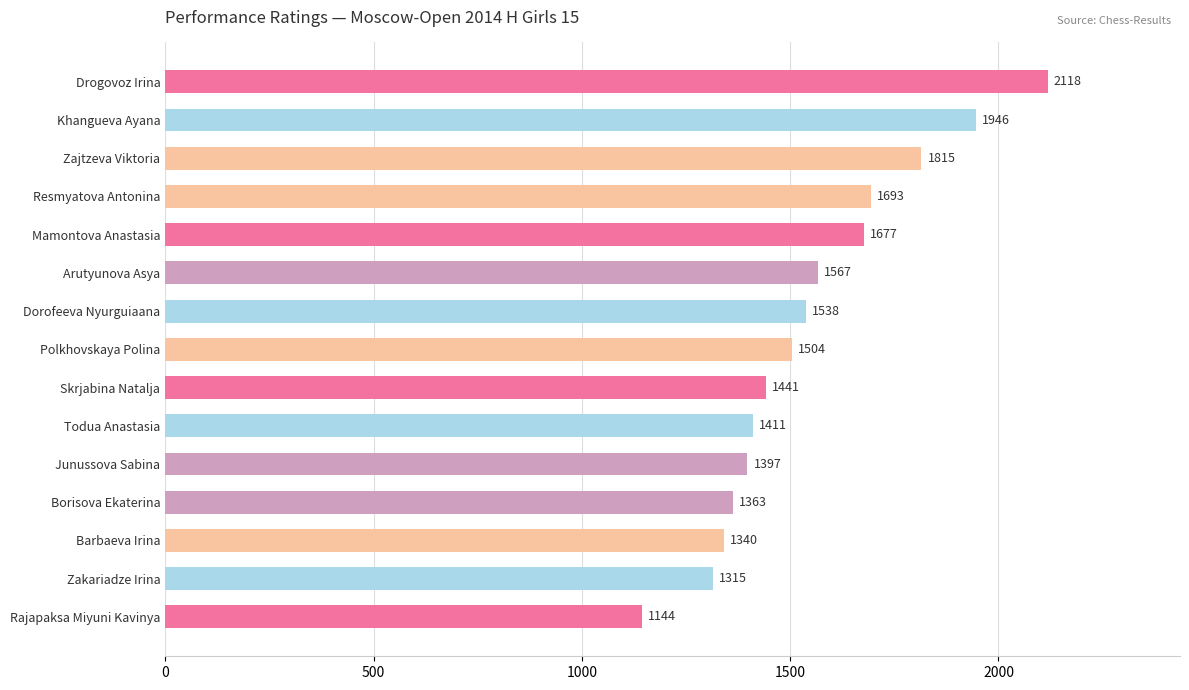

What is the change in value from Zajtzeva Viktoria to Dorofeeva Nyurguiaana?

-277